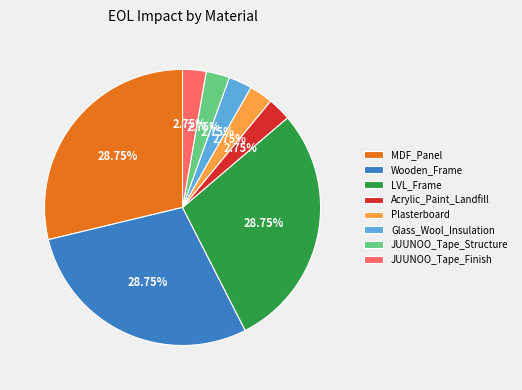

How much of the chart is everything except Plasterboard?

97.2%